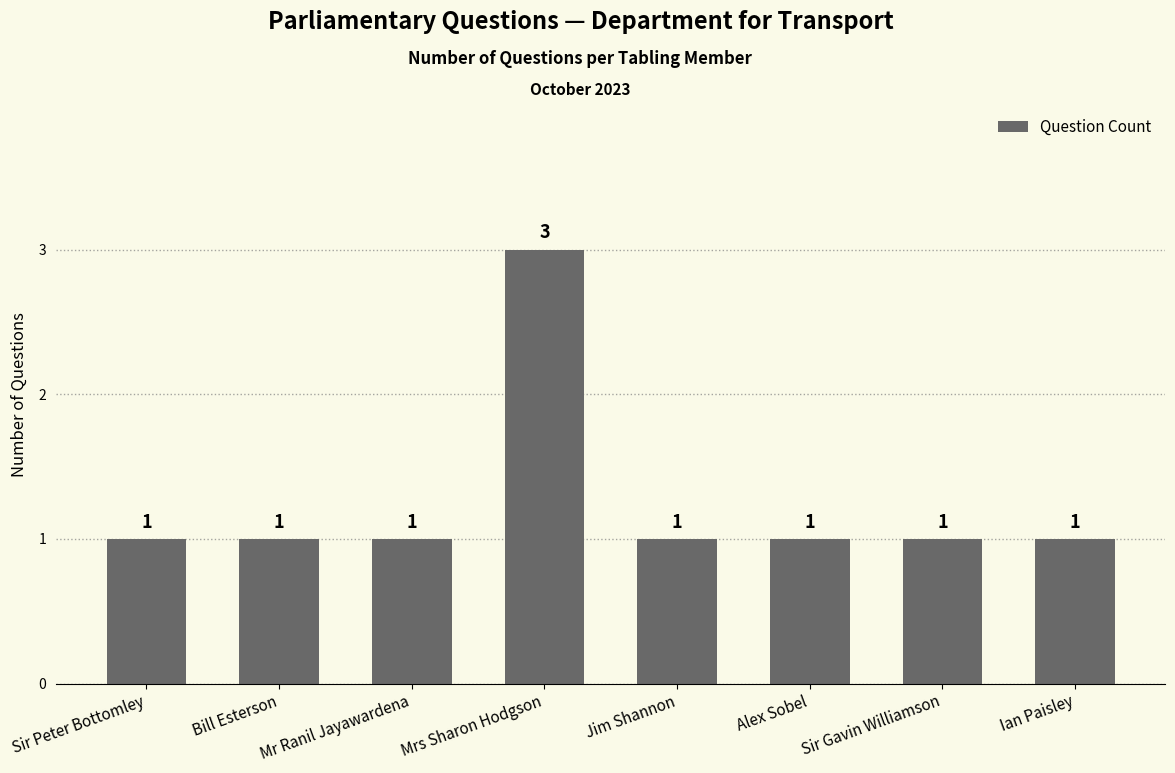

Are the bars grouped side by side (vs. stacked)?

No